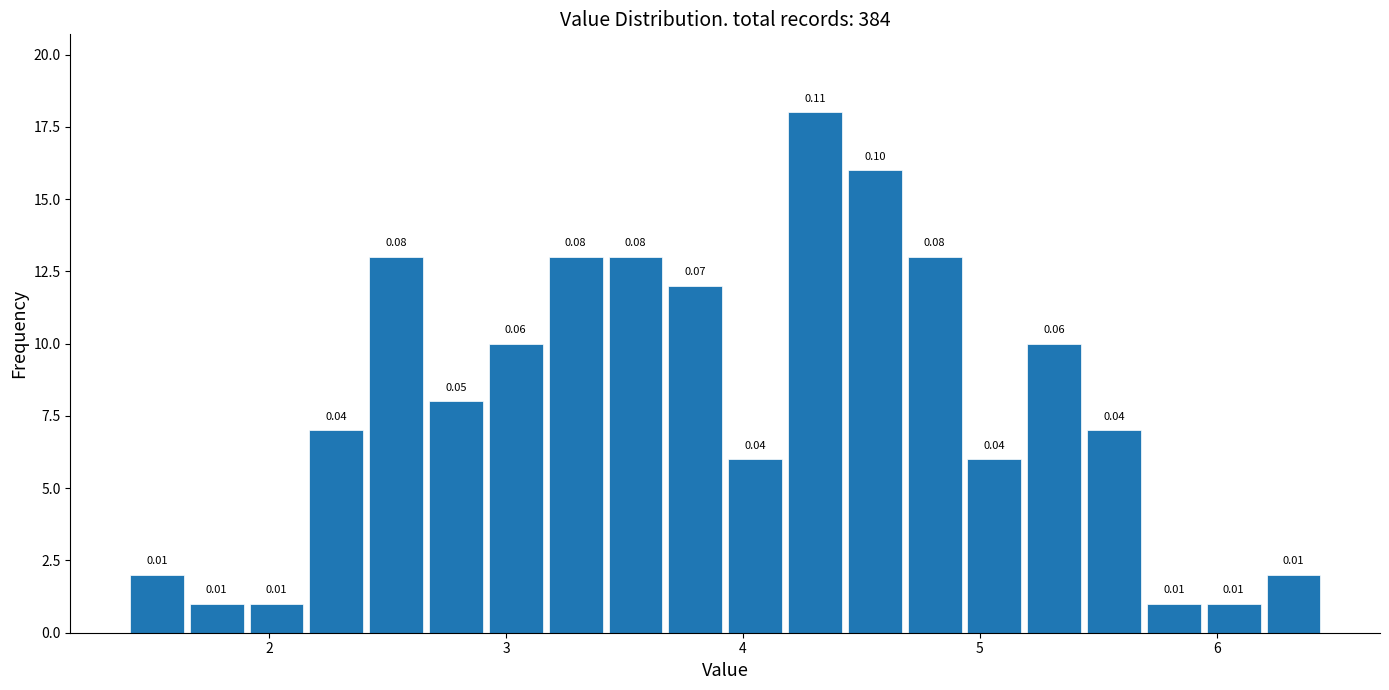

Around what value on the x-axis is the tallest bar? Give the approximate position of its centre, as read against the axis.

4.3